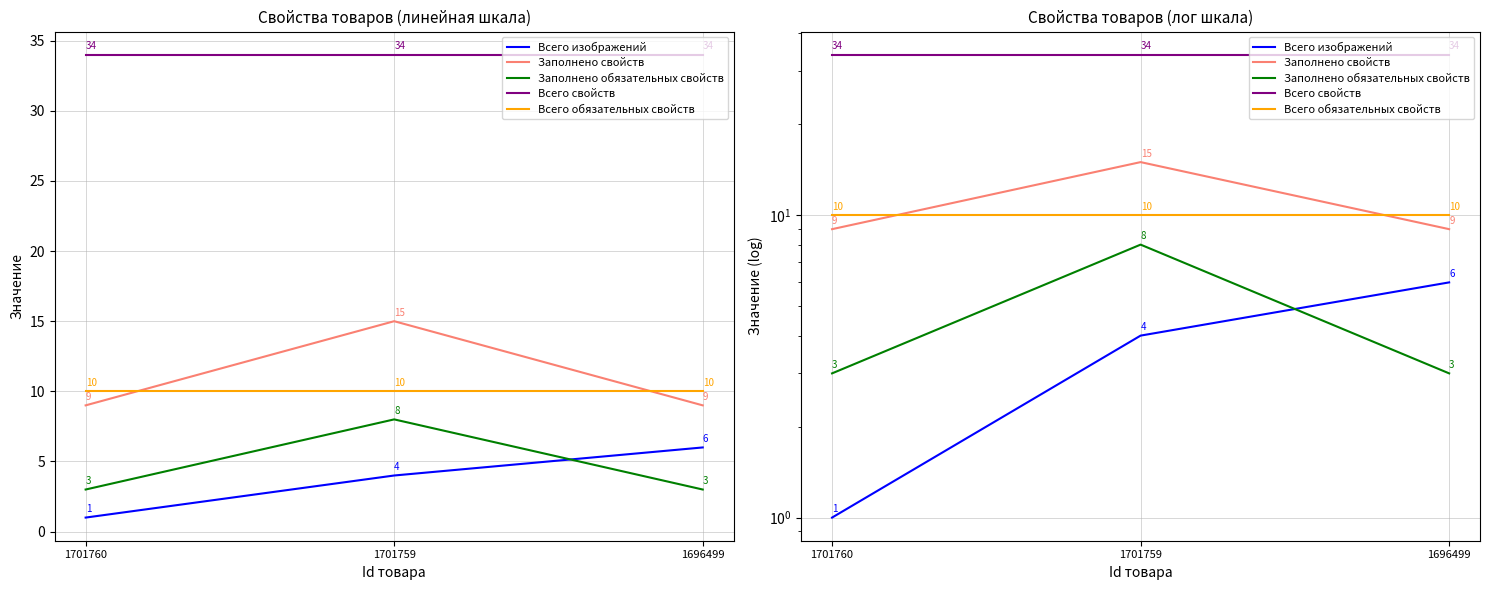

Which category has the highest value across all series?

1701760